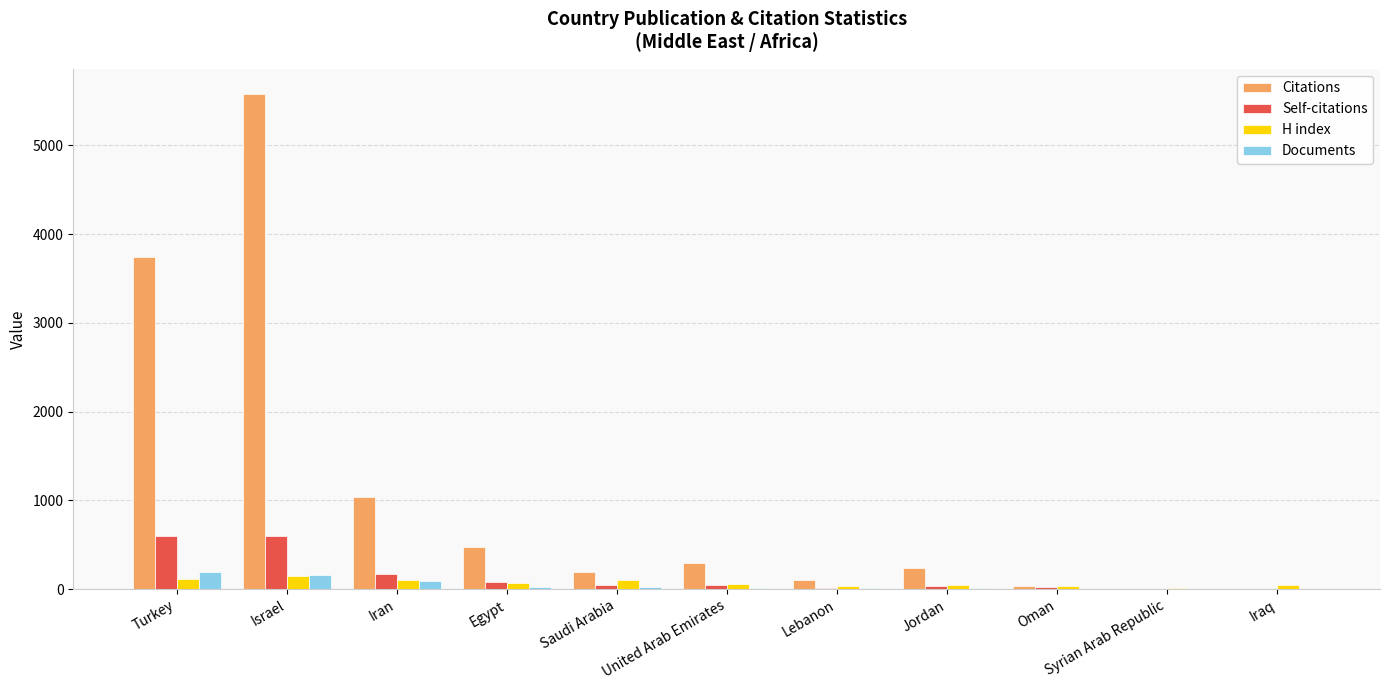

How many series are shown in this chart?

4